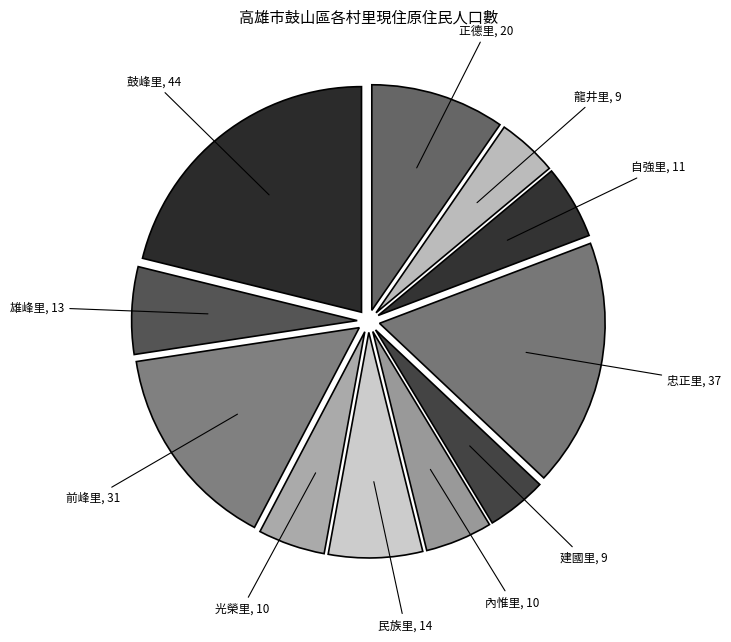

How many segments does this pie chart have?

11